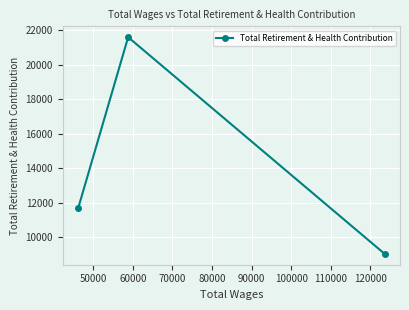

What is the greatest value displayed?

21602